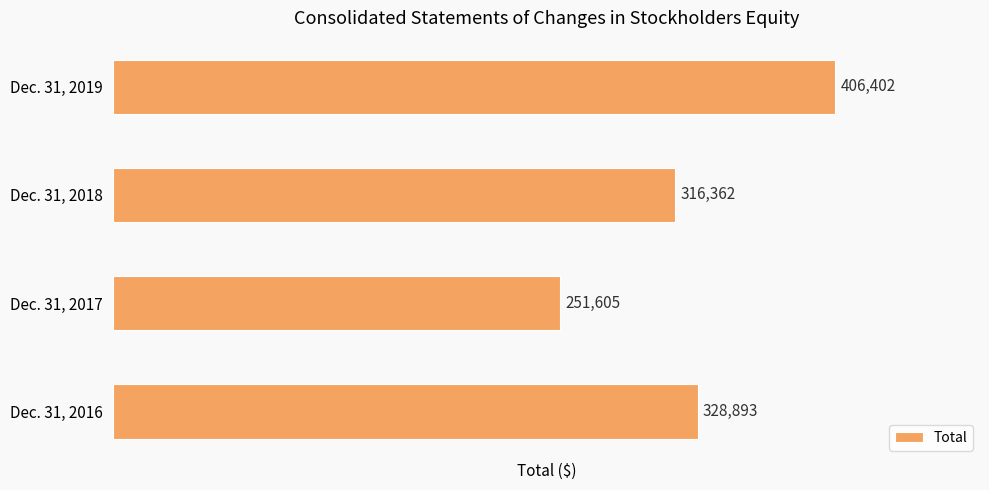

What is the difference between the second highest and minimum values?

77288